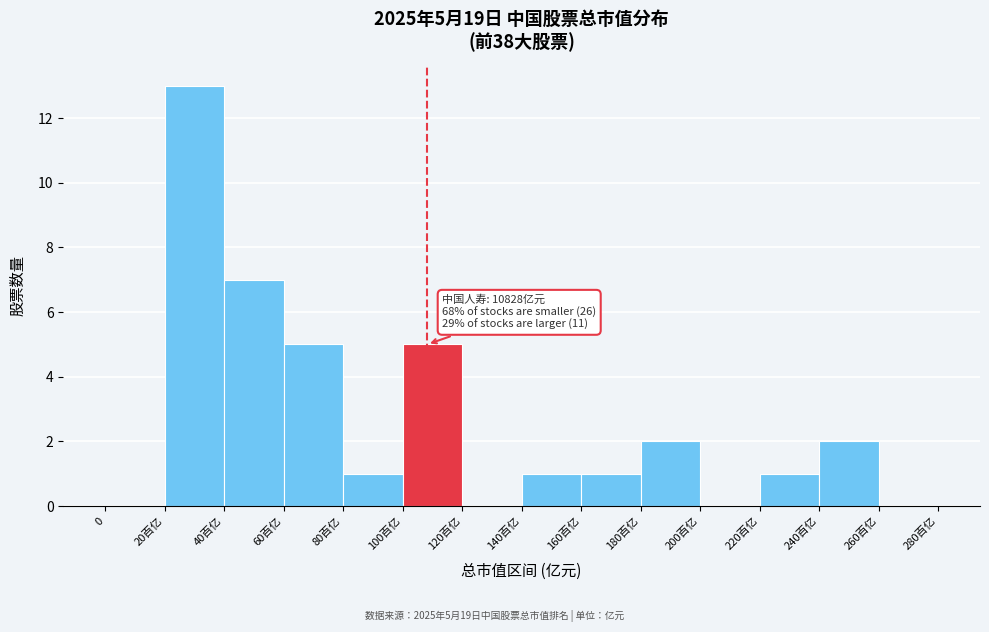

Reading left to right, transcribe all the data shown in this chart.

0=0	20百亿=13	40百亿=7	60百亿=5	80百亿=1	100百亿=5	120百亿=0	140百亿=1	160百亿=1	180百亿=2	200百亿=0	220百亿=1	240百亿=2	260百亿=0